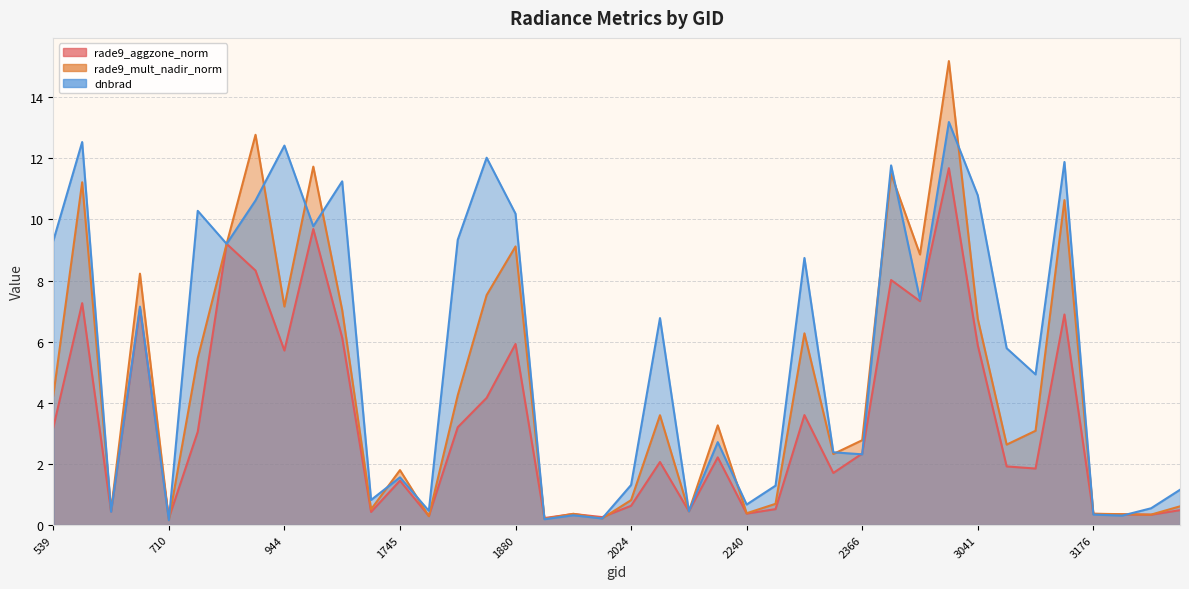

What is the sum of all dnbrad values?

222.9